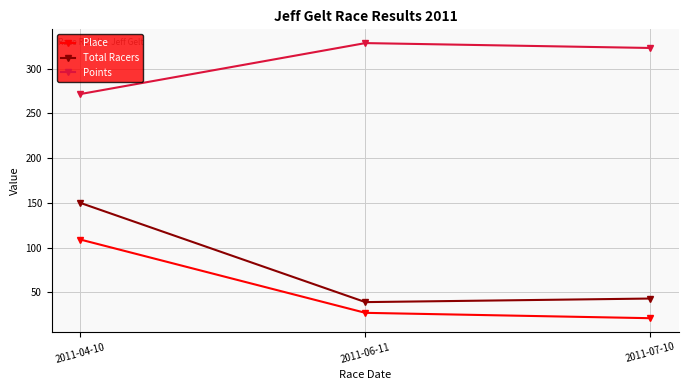

Is this an area chart (filled region under the line)?

No